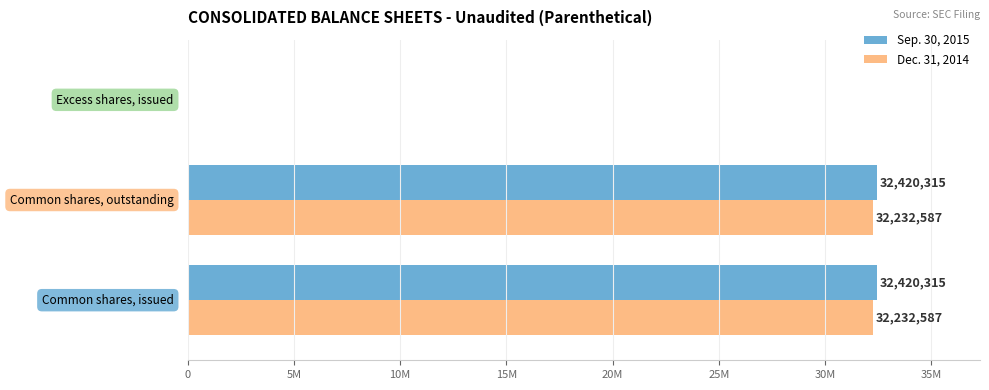

What are all the series names shown in the legend?

Sep. 30, 2015, Dec. 31, 2014